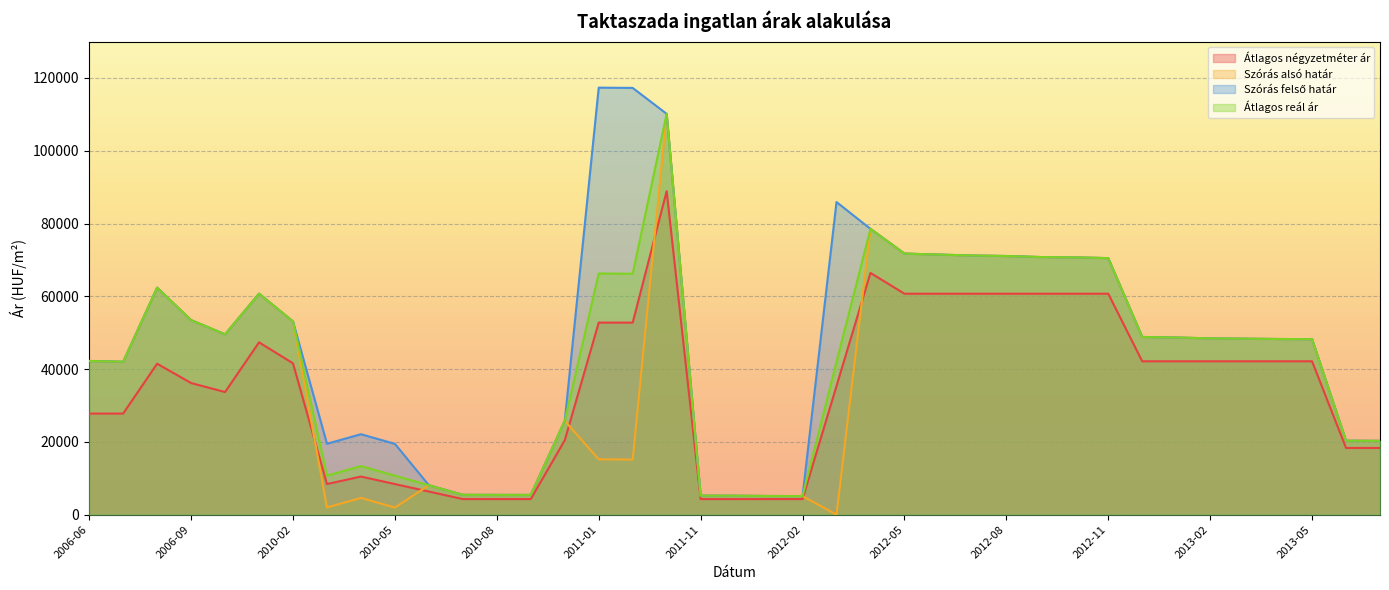

Reading left to right, extract all data points from this chart.

Átlagos négyzetméter ár: 2006-06=27777	2006-07=27777	2006-08=41481	2006-09=36167	2006-10=33695	2009-11=47354	2010-02=41587	2010-03=8412	2010-04=10475	2010-05=8412	2010-06=6348	2010-07=4285	2010-08=4285	2010-09=4285	2010-10=20449	2011-01=52777	2011-02=52777	2011-05=88888	2011-11=4285	2011-12=4285	2012-01=4285	2012-02=4285	2012-03=35356	2012-04=66428	2012-05=60714	2012-06=60714	2012-07=60714	2012-08=60714	2012-09=60714	2012-10=60714	2012-11=60714	2012-12=42142	2013-01=42142	2013-02=42142	2013-03=42142	2013-04=42142	2013-05=42142	2015-01=18333	2015-02=18333
Szórás alsó határ: 2006-06=42238	2006-07=42007	2006-08=62369	2006-09=53453	2006-10=49551	2009-11=60719	2010-02=53094	2010-03=1979	2010-04=4600	2010-05=1955	2010-06=8083	2010-07=5450	2010-08=5435	2010-09=5421	2010-10=25780	2011-01=15203	2011-02=15128	2011-05=110145	2011-11=5229	2011-12=5209	2012-01=5129	2012-02=5103	2012-03=0	2012-04=78532	2012-05=71738	2012-06=71471	2012-07=71206	2012-08=71074	2012-09=70793	2012-10=70700	2012-11=70496	2012-12=48829	2013-01=48676	2013-02=48449	2013-03=48361	2013-04=48273	2013-05=48223	2015-01=20322	2015-02=20286
Szórás felső határ: 2006-06=42238	2006-07=42007	2006-08=62369	2006-09=53453	2006-10=49551	2009-11=60719	2010-02=53094	2010-03=19487	2010-04=22108	2010-05=19463	2010-06=8083	2010-07=5450	2010-08=5435	2010-09=5421	2010-10=25780	2011-01=117339	2011-02=117264	2011-05=110145	2011-11=5229	2011-12=5209	2012-01=5129	2012-02=5103	2012-03=85907	2012-04=78532	2012-05=71738	2012-06=71471	2012-07=71206	2012-08=71074	2012-09=70793	2012-10=70700	2012-11=70496	2012-12=48829	2013-01=48676	2013-02=48449	2013-03=48361	2013-04=48273	2013-05=48223	2015-01=20322	2015-02=20286
Átlagos reál ár: 2006-06=42238	2006-07=42007	2006-08=62369	2006-09=53453	2006-10=49551	2009-11=60719	2010-02=53094	2010-03=10733	2010-04=13354	2010-05=10709	2010-06=8083	2010-07=5450	2010-08=5435	2010-09=5421	2010-10=25780	2011-01=66271	2011-02=66196	2011-05=110145	2011-11=5229	2011-12=5209	2012-01=5129	2012-02=5103	2012-03=41966	2012-04=78532	2012-05=71738	2012-06=71471	2012-07=71206	2012-08=71074	2012-09=70793	2012-10=70700	2012-11=70496	2012-12=48829	2013-01=48676	2013-02=48449	2013-03=48361	2013-04=48273	2013-05=48223	2015-01=20322	2015-02=20286